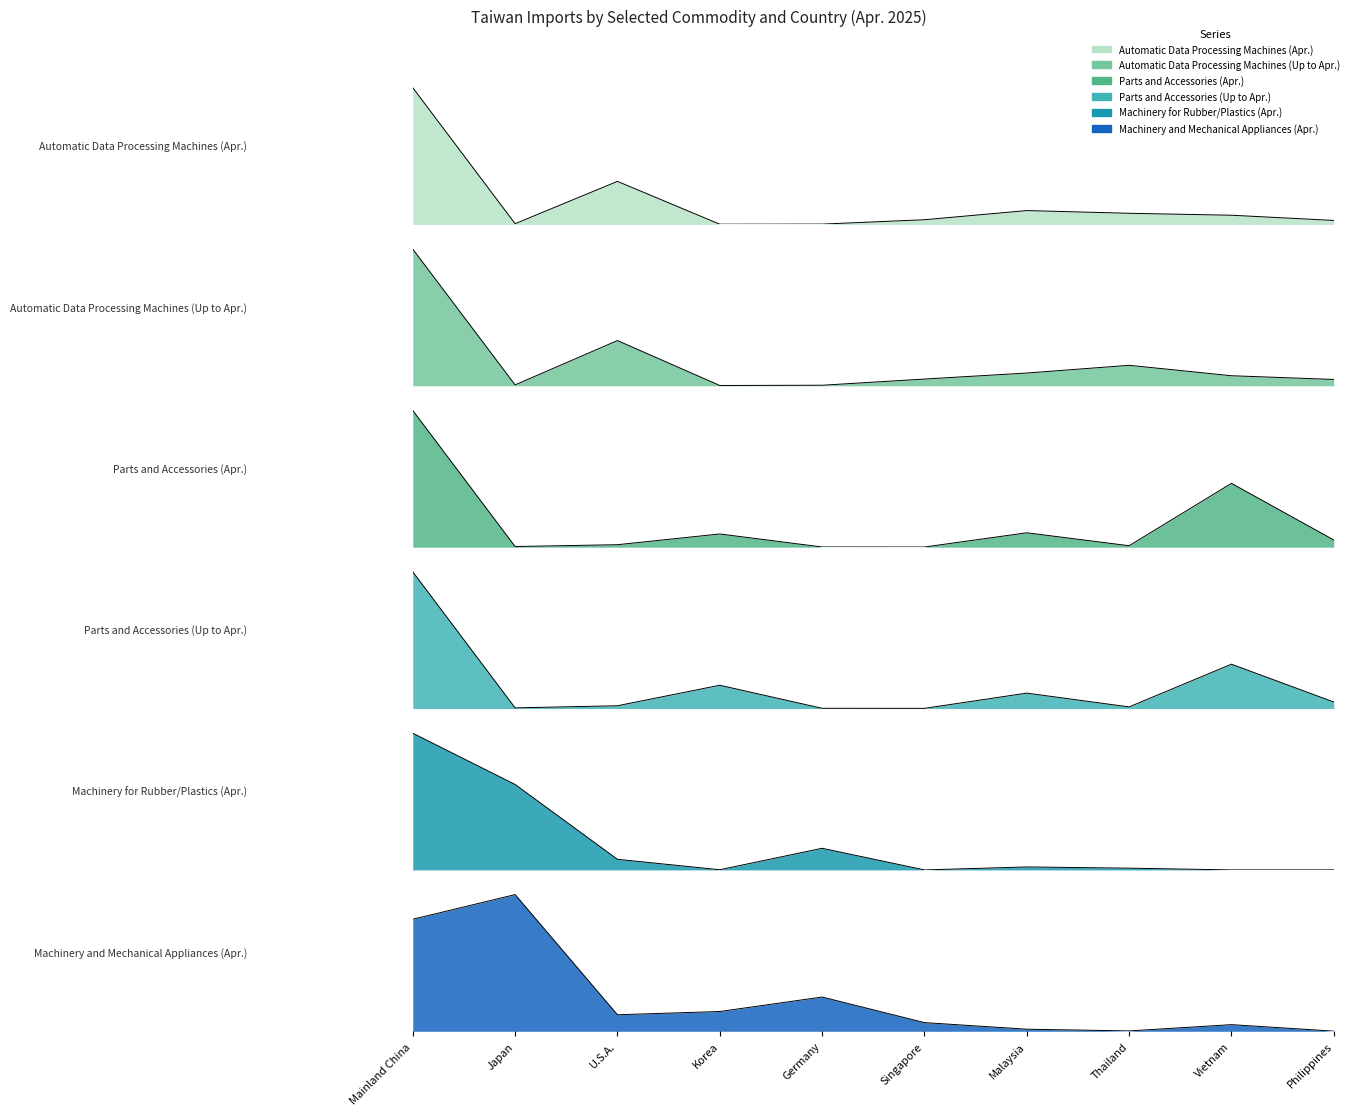

Does the chart display data point markers on the line(s)?

No